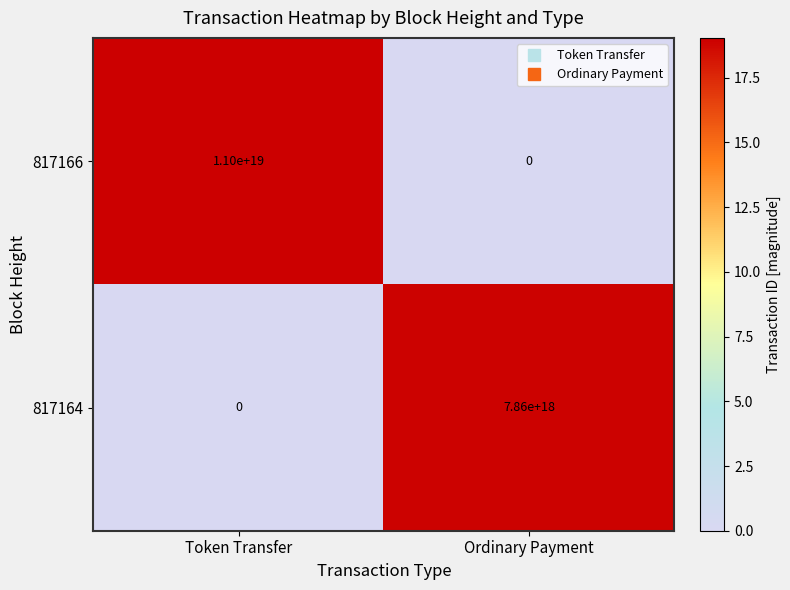

Rank the series at Token Transfer from highest to lowest value.

817166, 817164